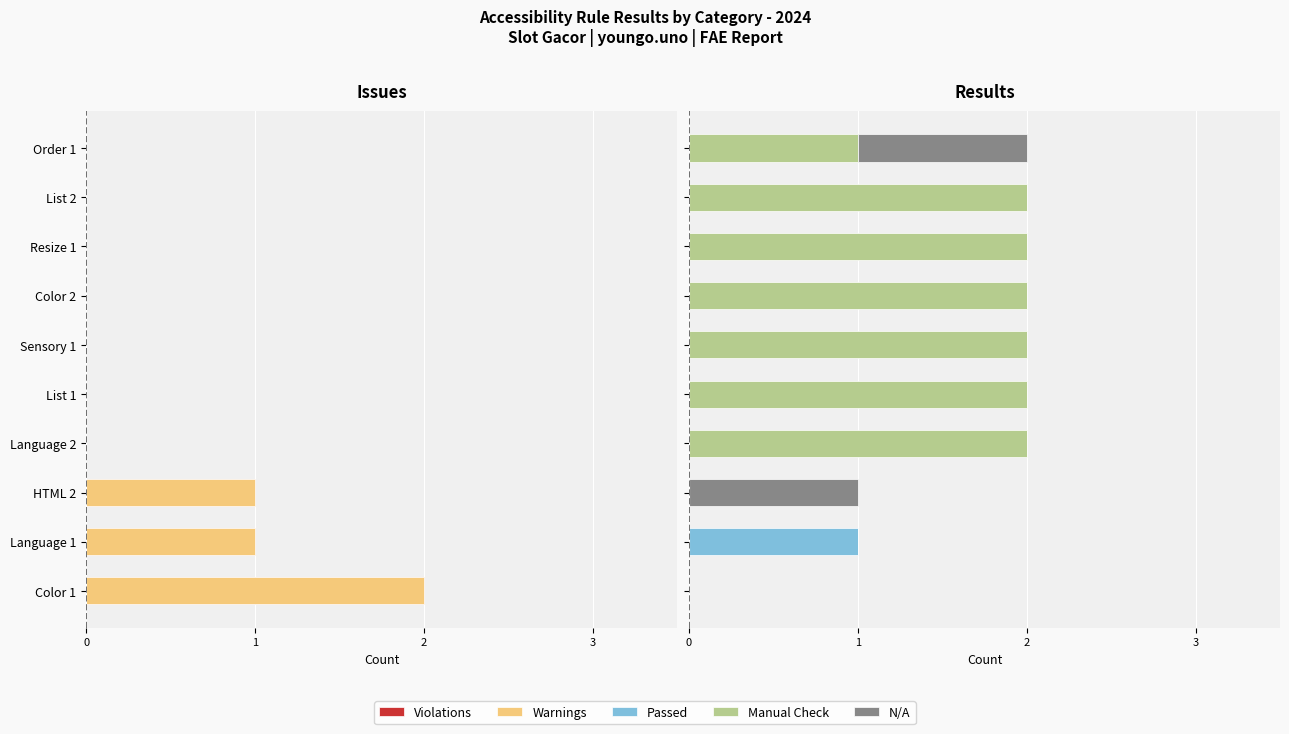

What is the difference between the Warnings values at List 2 and Language 1?

1